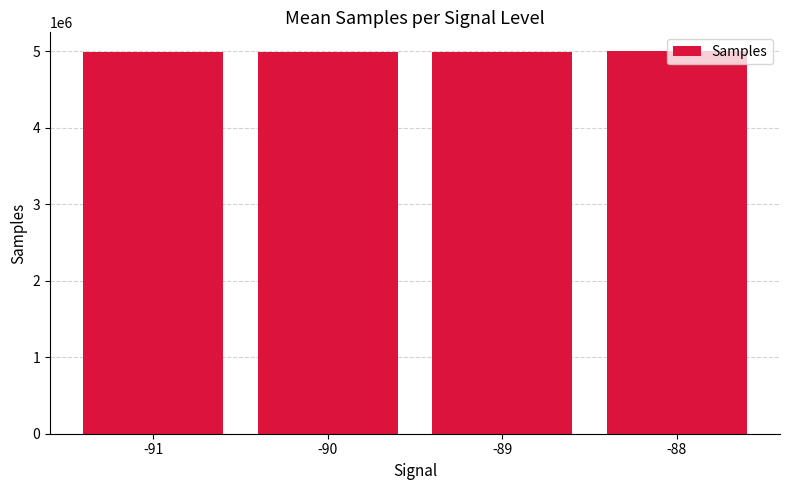

How many values are below 4993327?

2